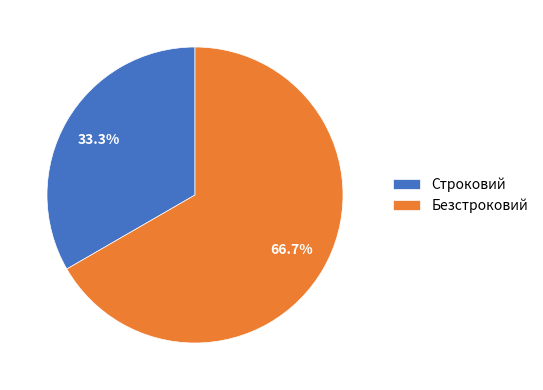

Which slice is the largest?

Безстроковий